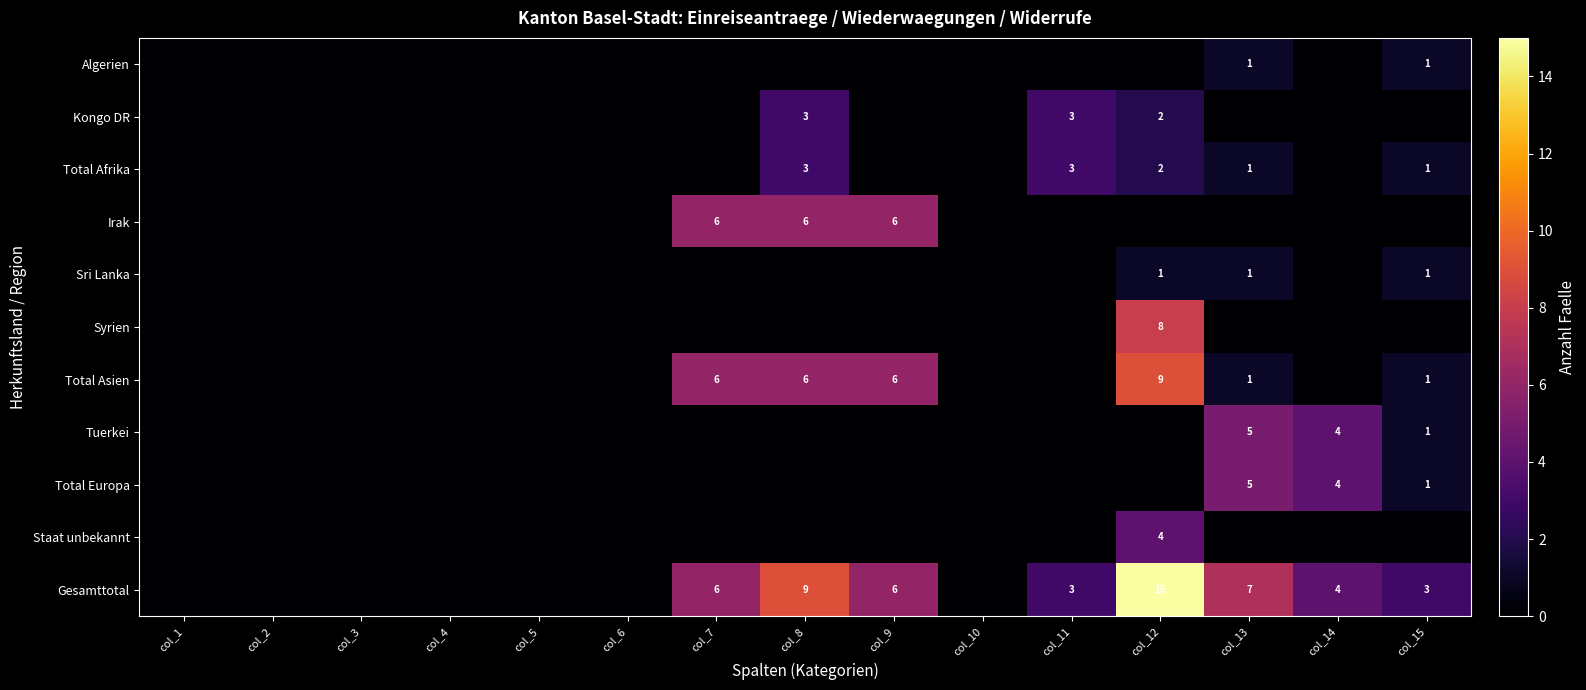

True or false: Staat unbekannt has a value of -2 at col_3.

False